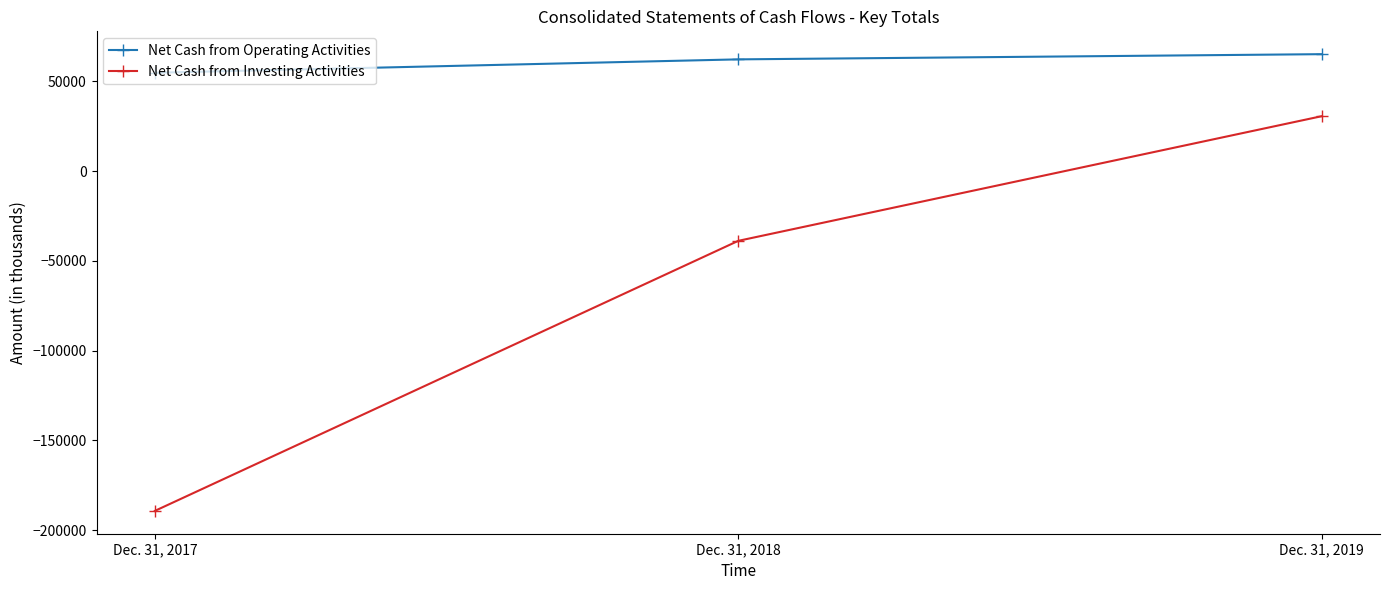

What is the approximate value of Net Cash from Operating Activities at Dec. 31, 2018, to the nearest 10?

62330